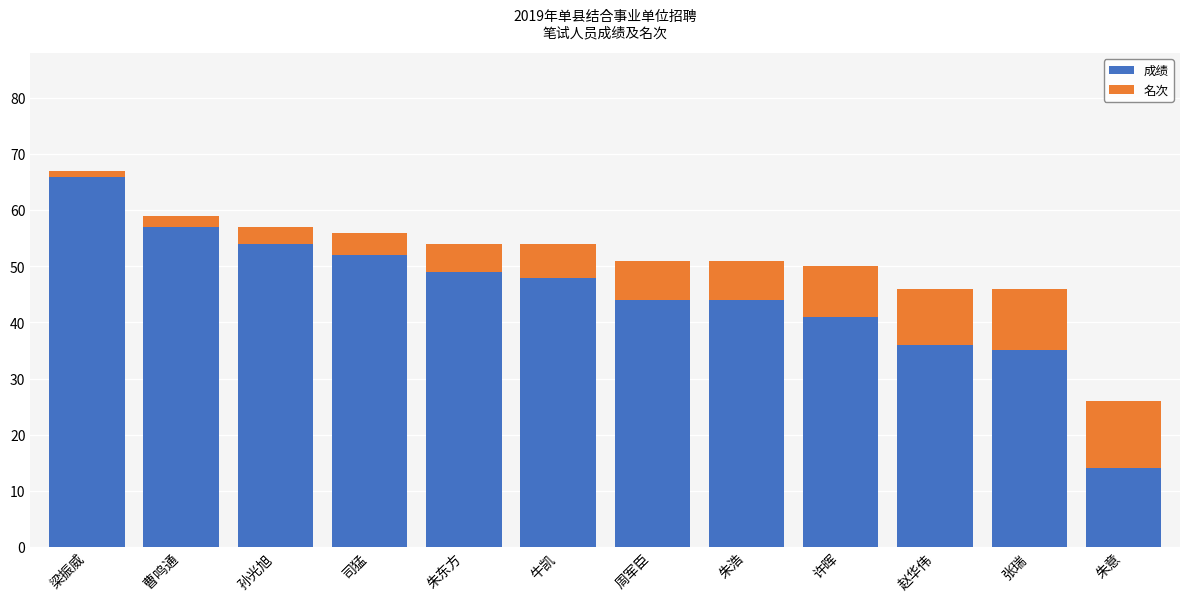

What is the difference between the 成绩 values at 曹鸣通 and 赵华伟?

21